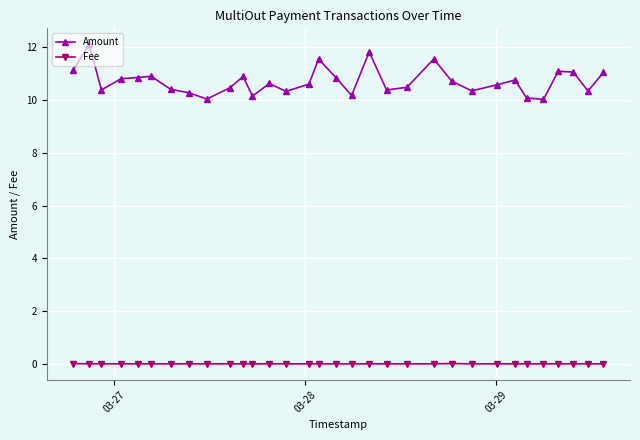

List the series in order of their overall mean, highest first.

Amount, Fee